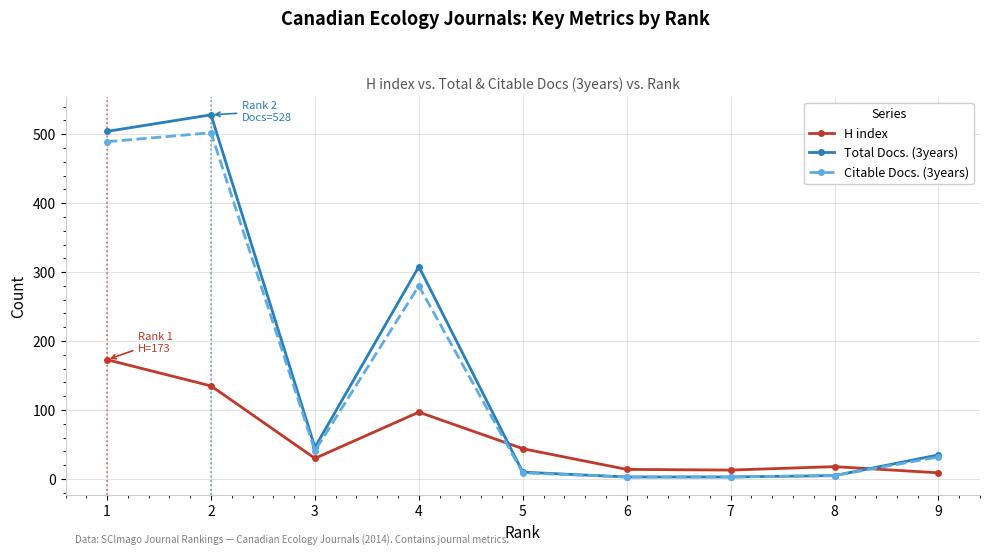

Does the chart display data point markers on the line(s)?

Yes